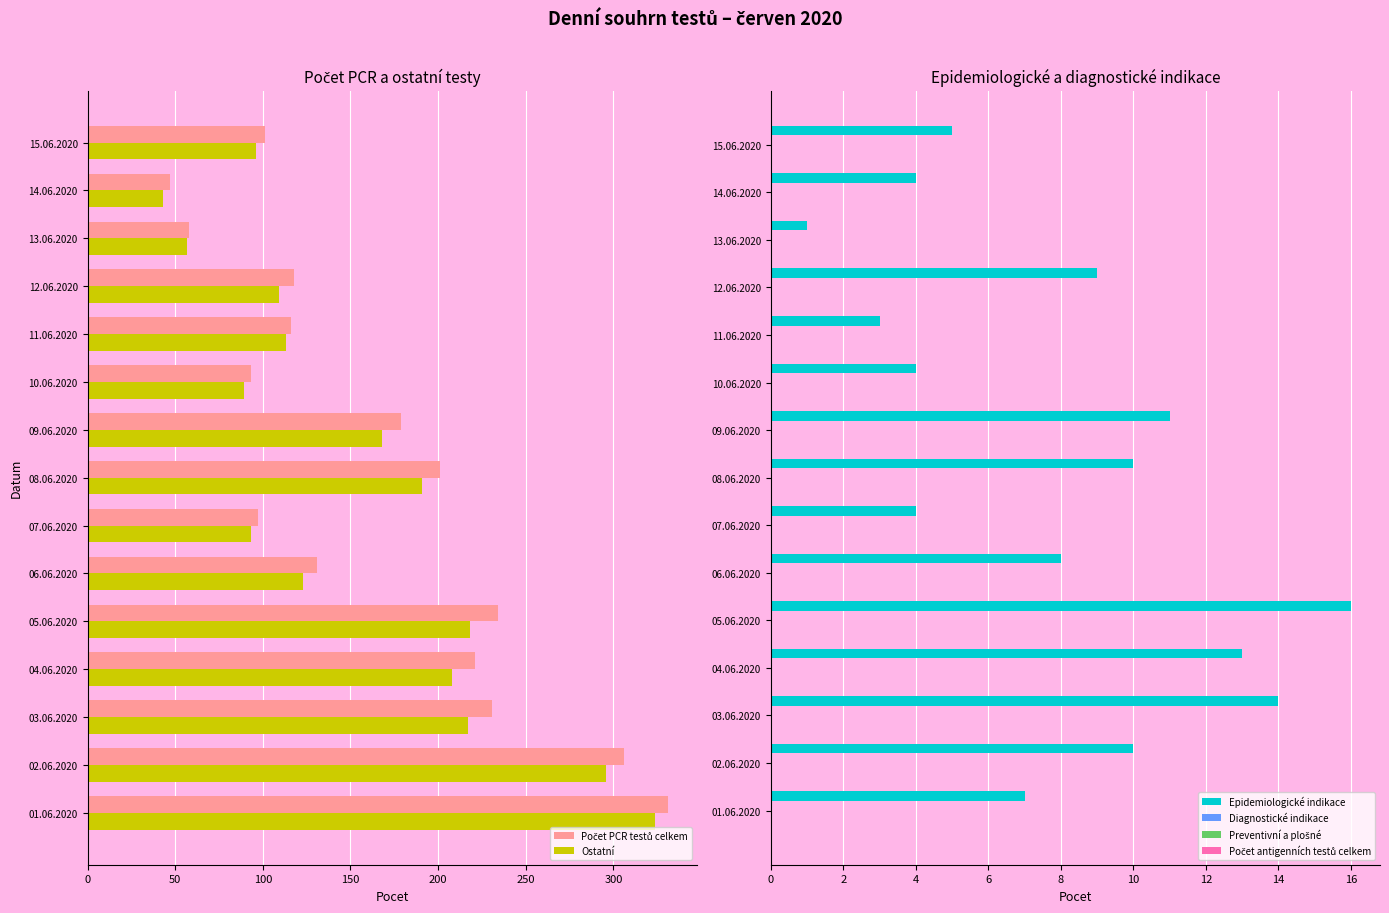

Which series has the largest total across all categories?

Počet PCR testů celkem